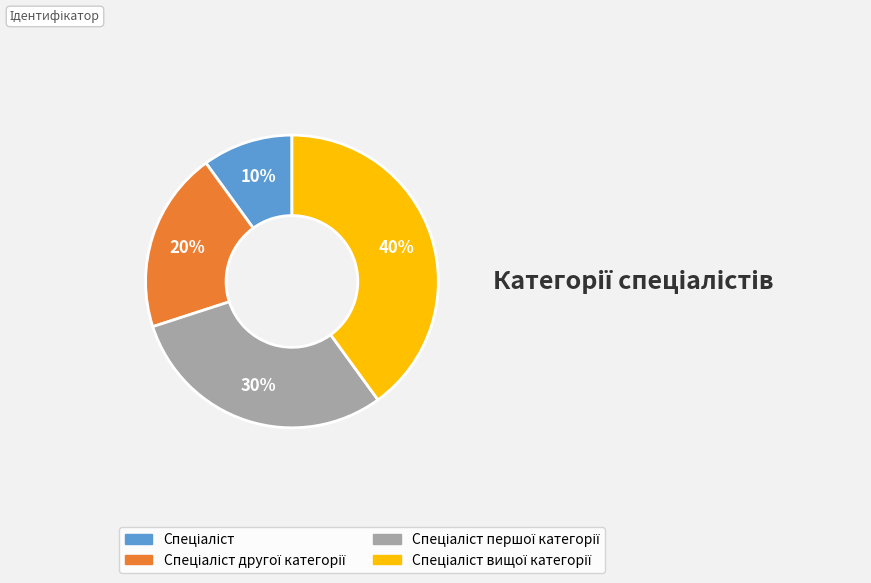

Is there a majority slice in this chart?

No